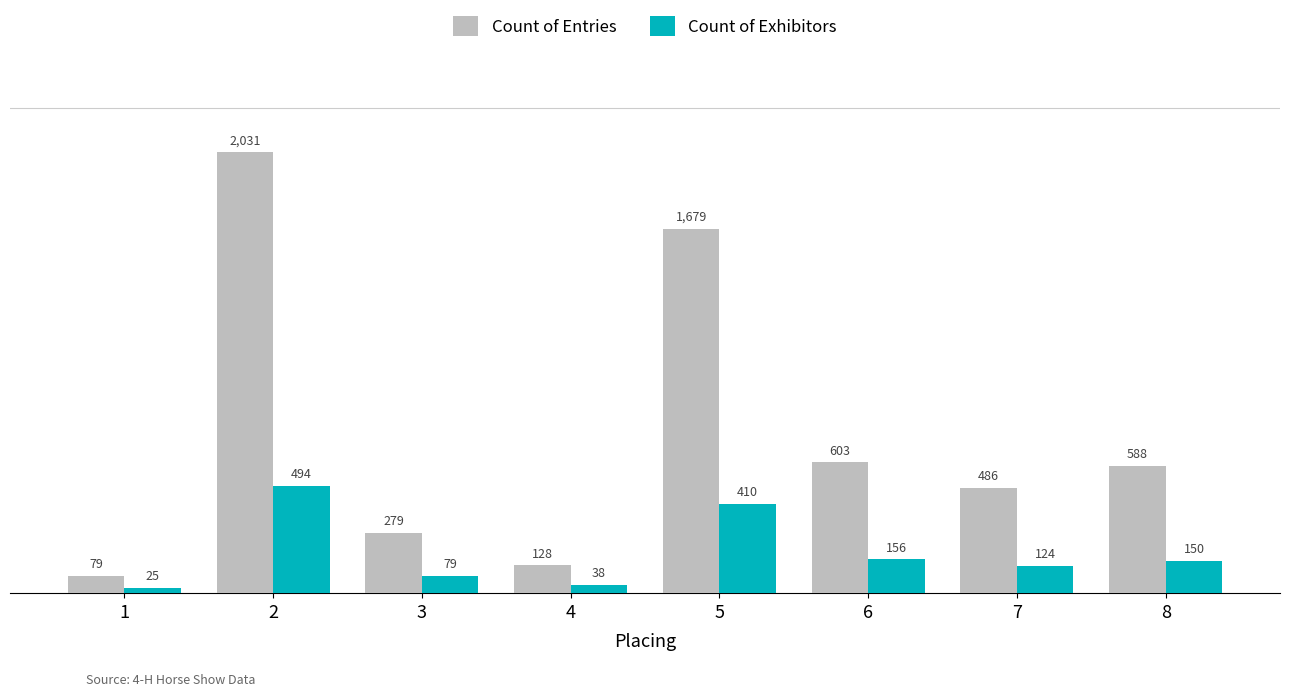

What is the difference between the highest and lowest values at 8?

438